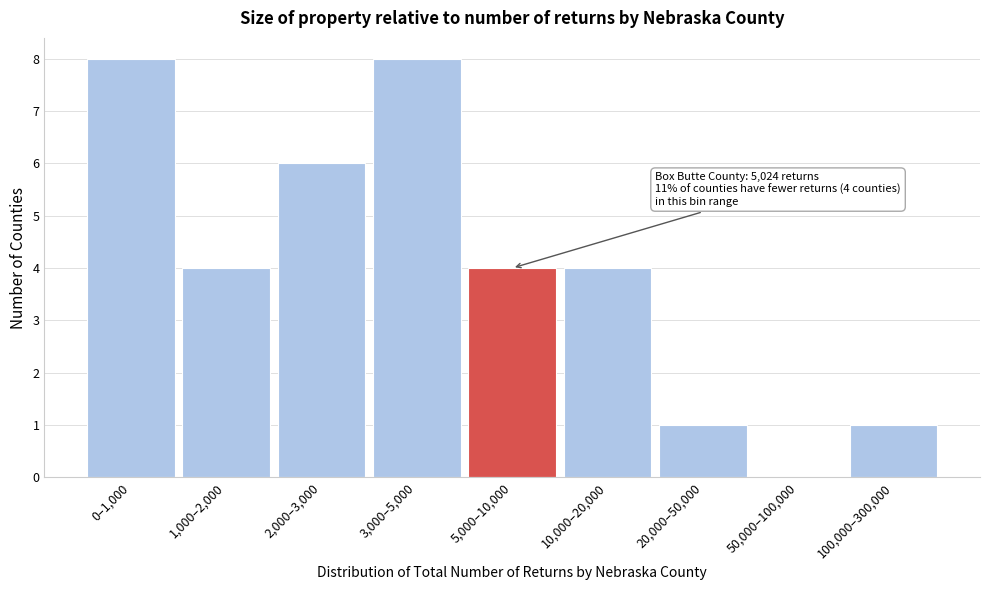

Reading right to left, list all the values displayed in this chart.

100,000–300,000=1	50,000–100,000=0	20,000–50,000=1	10,000–20,000=4	5,000–10,000=4	3,000–5,000=8	2,000–3,000=6	1,000–2,000=4	0–1,000=8